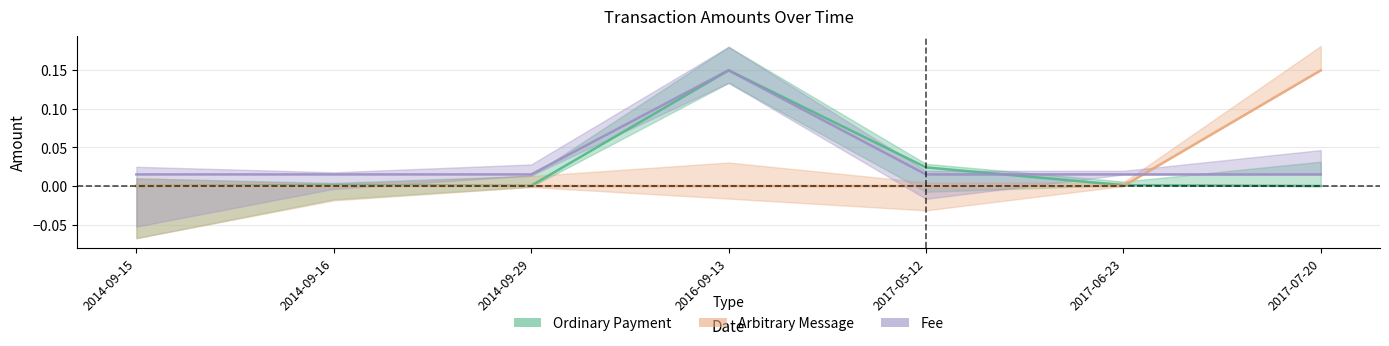

Which series has the widest spread of values?

Ordinary Payment